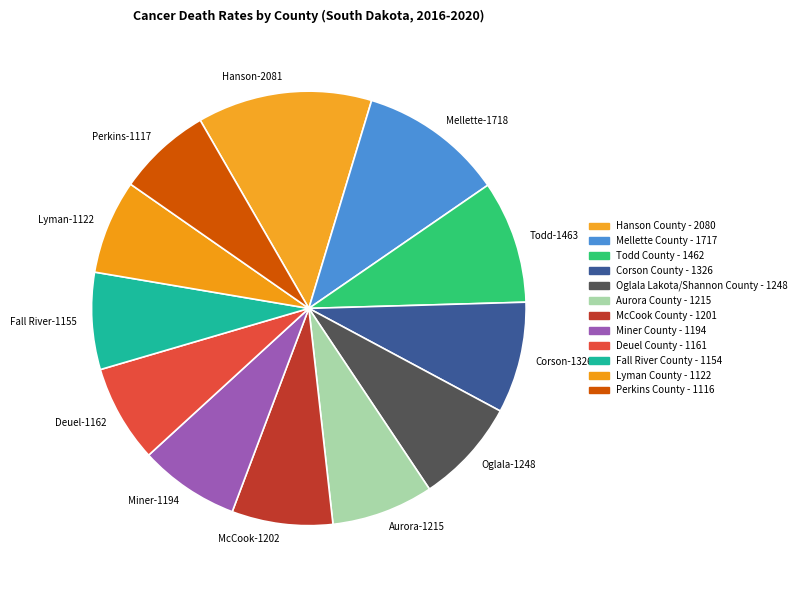

Which category has the biggest portion of the pie?

Hanson-2081